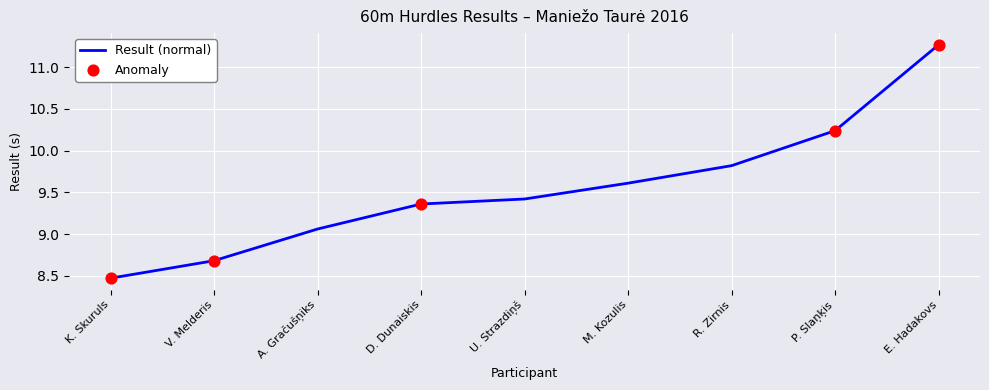

Approximately how many times larger is the value at P. Slaņķis compared to V. Melderis?

1.2